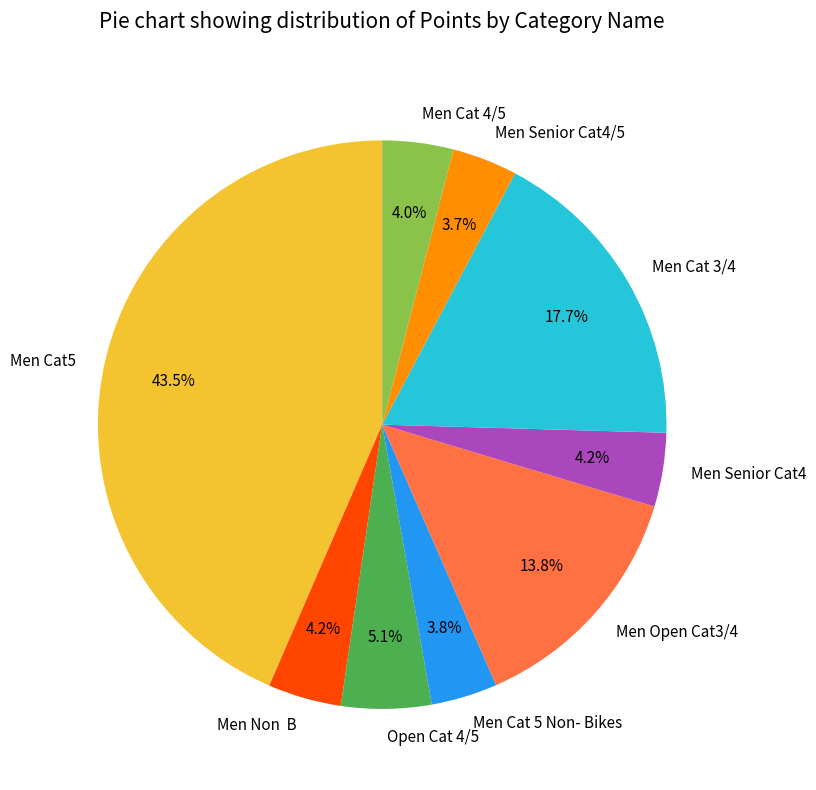

What percentage do Men Cat 4/5 and Men Cat 5 Non- Bikes together represent?

7.8%